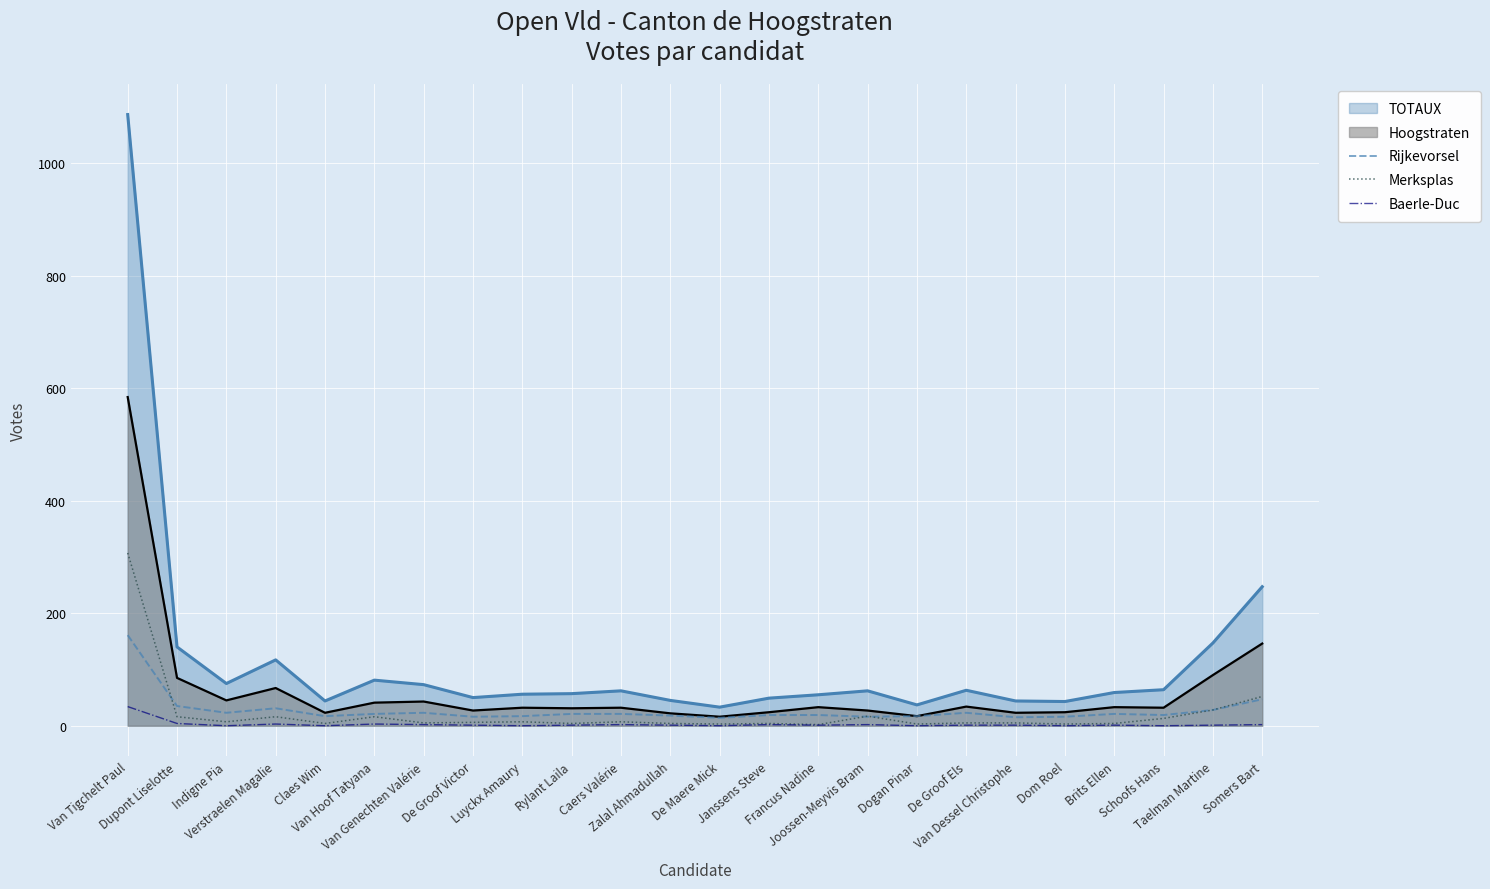

Is it true that Baerle-Duc equals 1 at Francus Nadine?

False